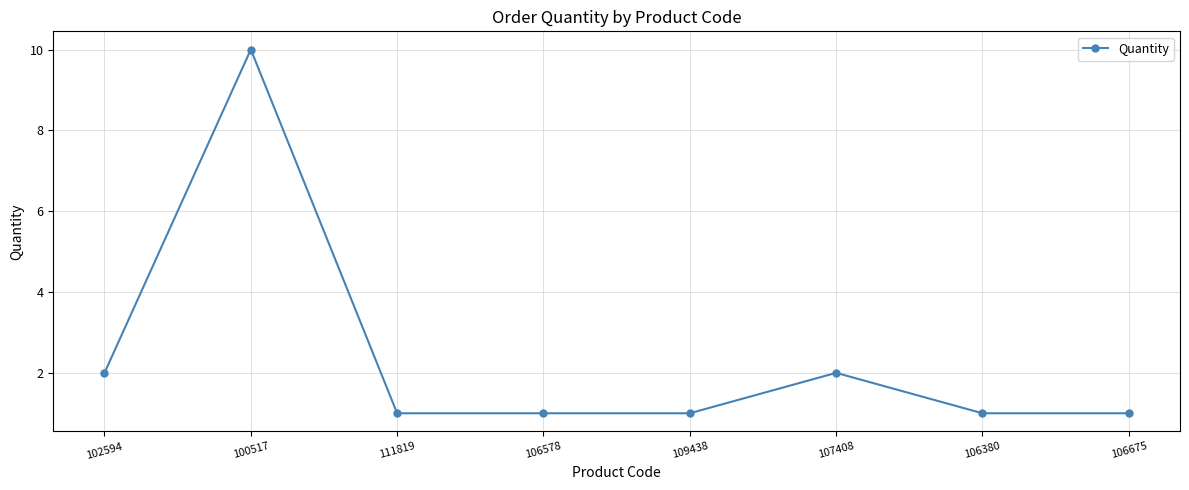

Is it true that the value at 106675 is 1?

True